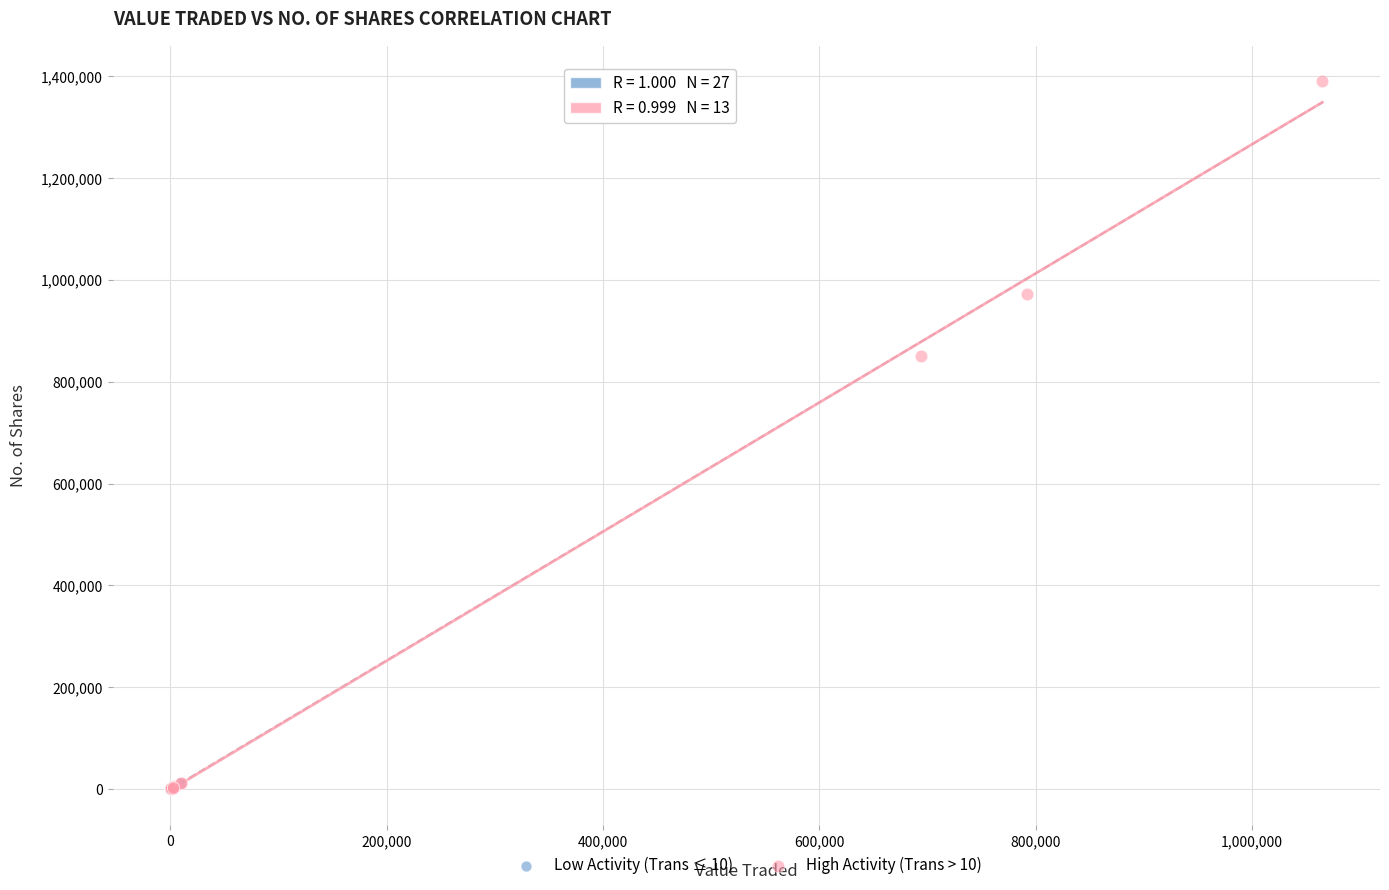

Which series has the largest Y range (max minus min)?

High Activity (Trans > 10)